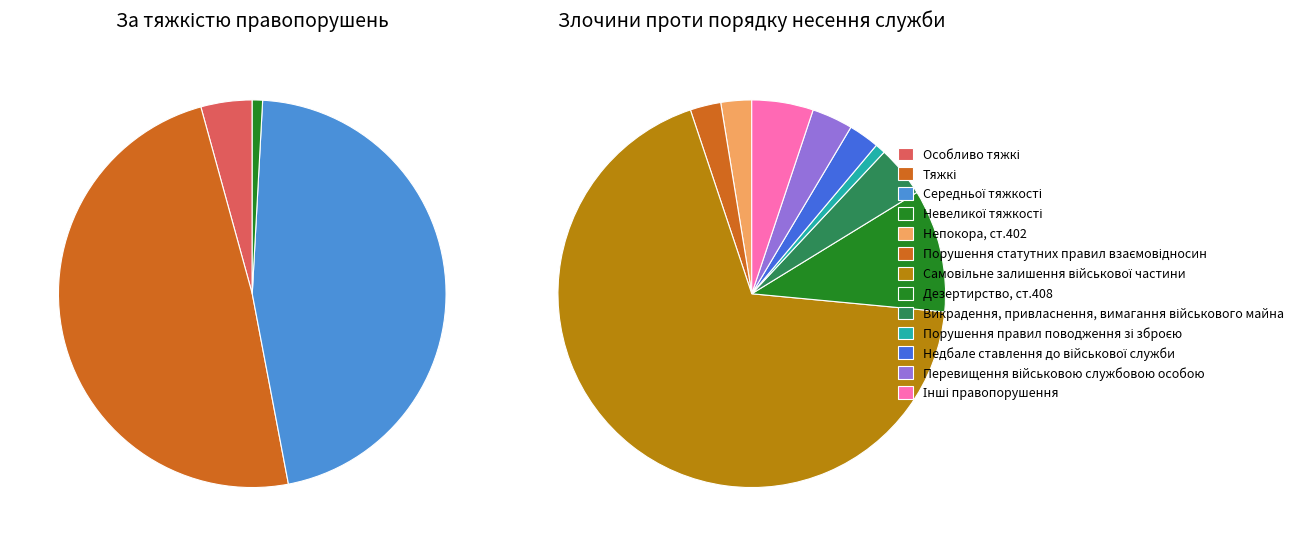

True or false: Викрадення, привласнення, вимагання військового майна accounts for 4% of the total.

True